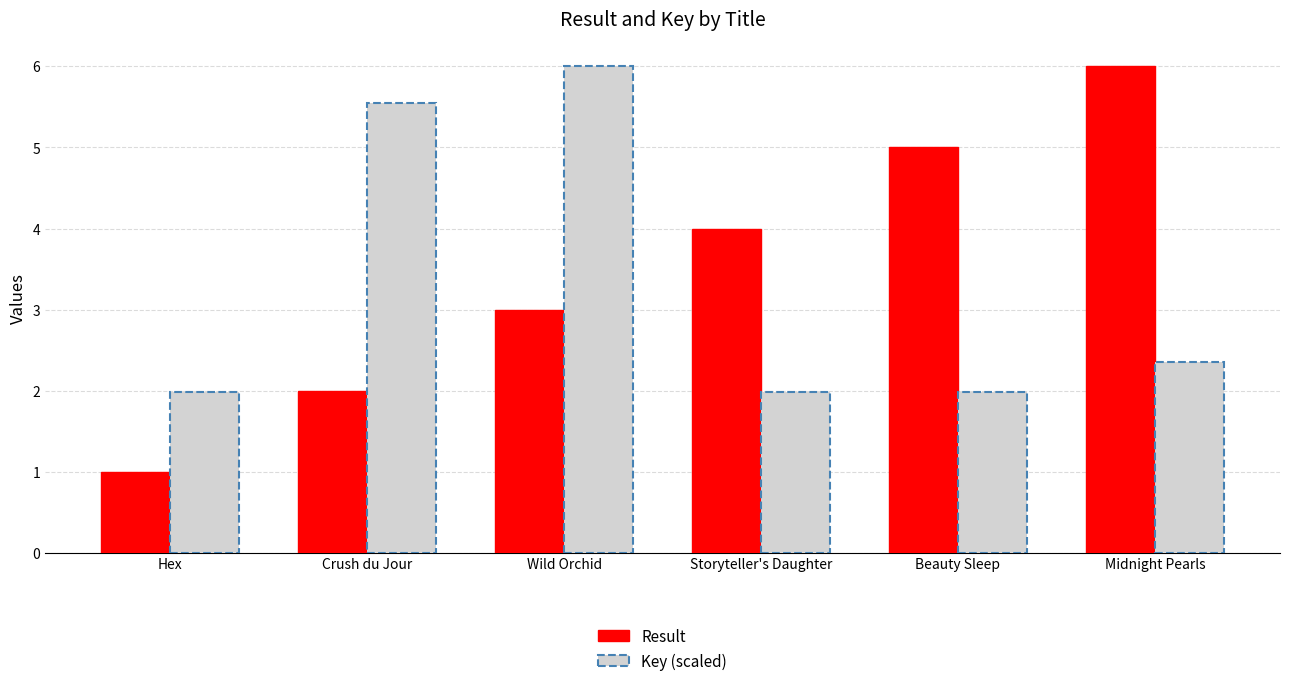

At which category is the sum across all series the highest?

Wild Orchid